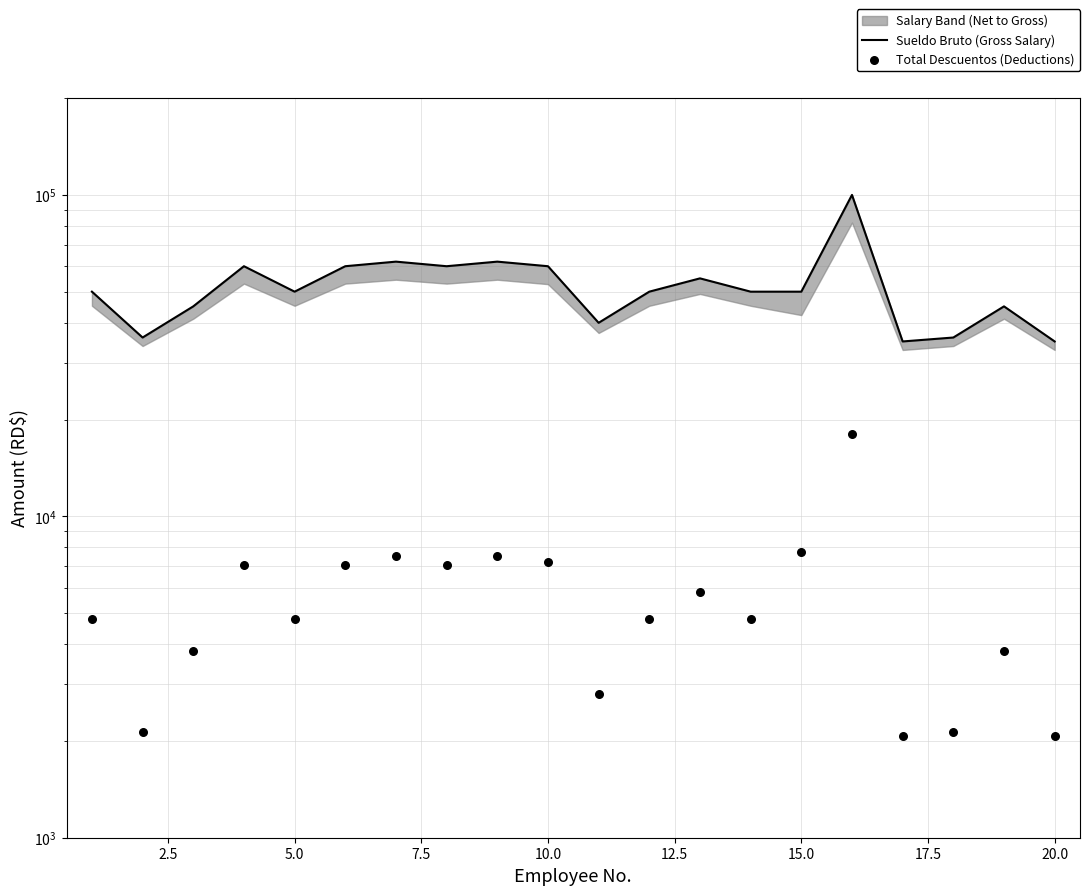

Which series reaches the maximum Y coordinate?

Sueldo Bruto (Gross Salary)